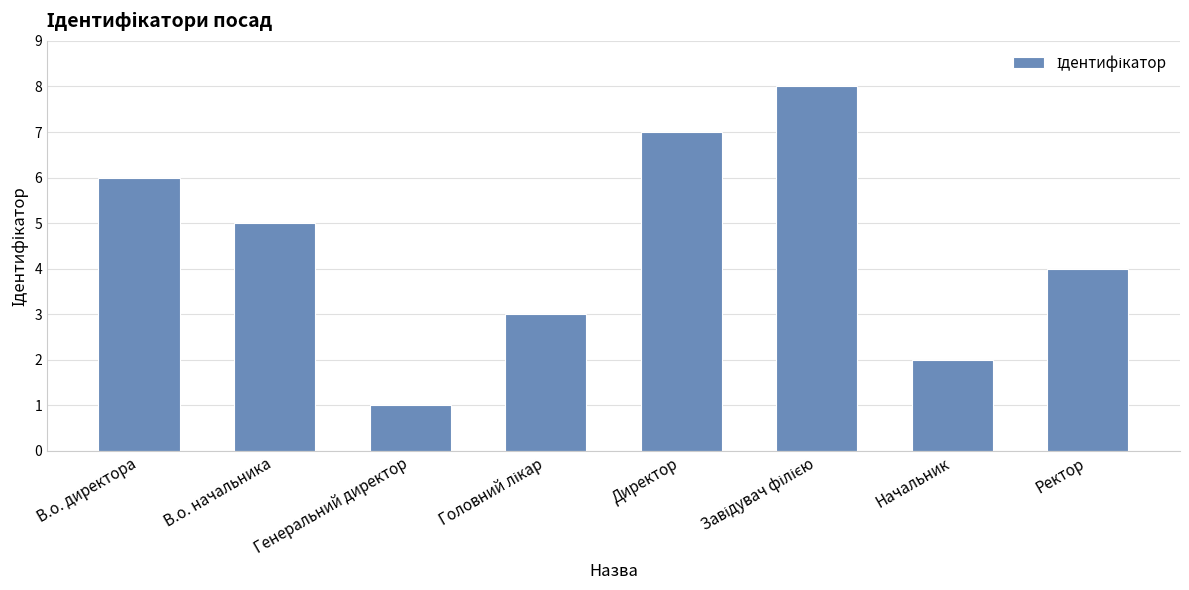

Reading right to left, extract all data points from this chart.

4	2	8	7	3	1	5	6